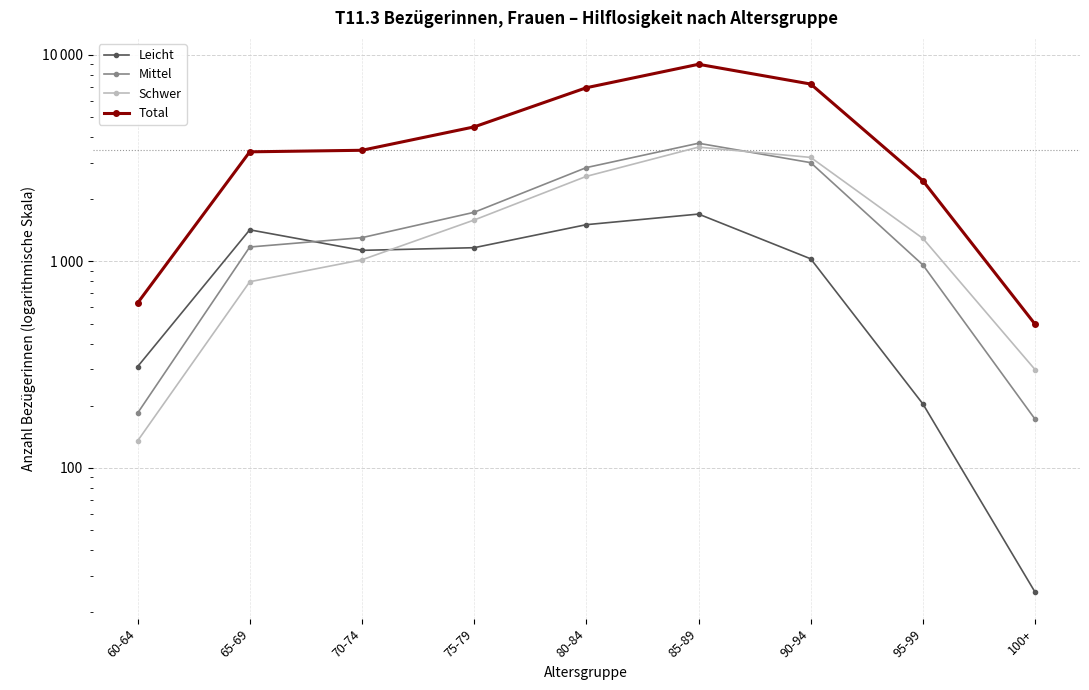

Reading left to right, what are all the values shown in this chart?

Leicht: 309	1422	1131	1165	1506	1695	1029	204	25
Mittel: 184	1174	1303	1729	2846	3734	3007	961	172
Schwer: 135	797	1018	1586	2581	3576	3188	1292	299
Total: 628	3393	3452	4480	6933	9005	7224	2457	496